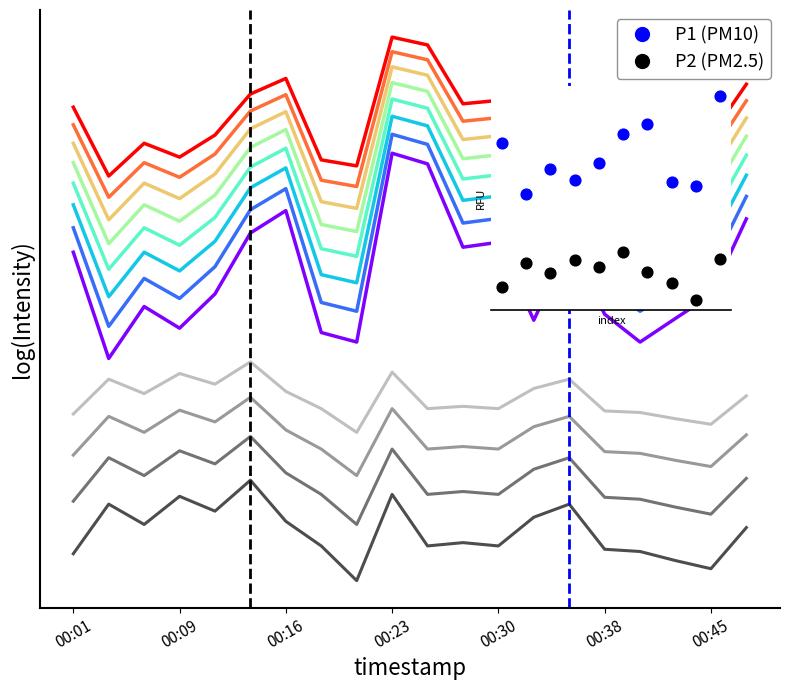

Which series has the largest total across all categories?

P1